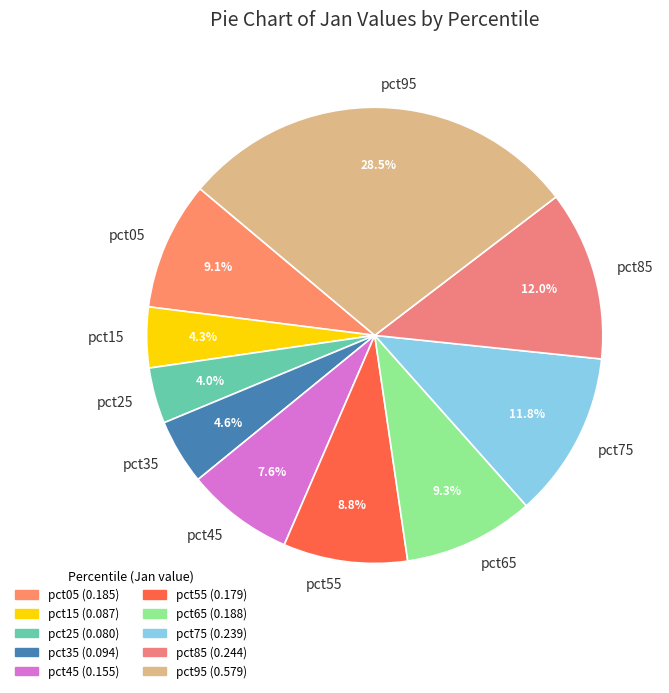

What is the total percentage of pct05 and pct95?

37.6%